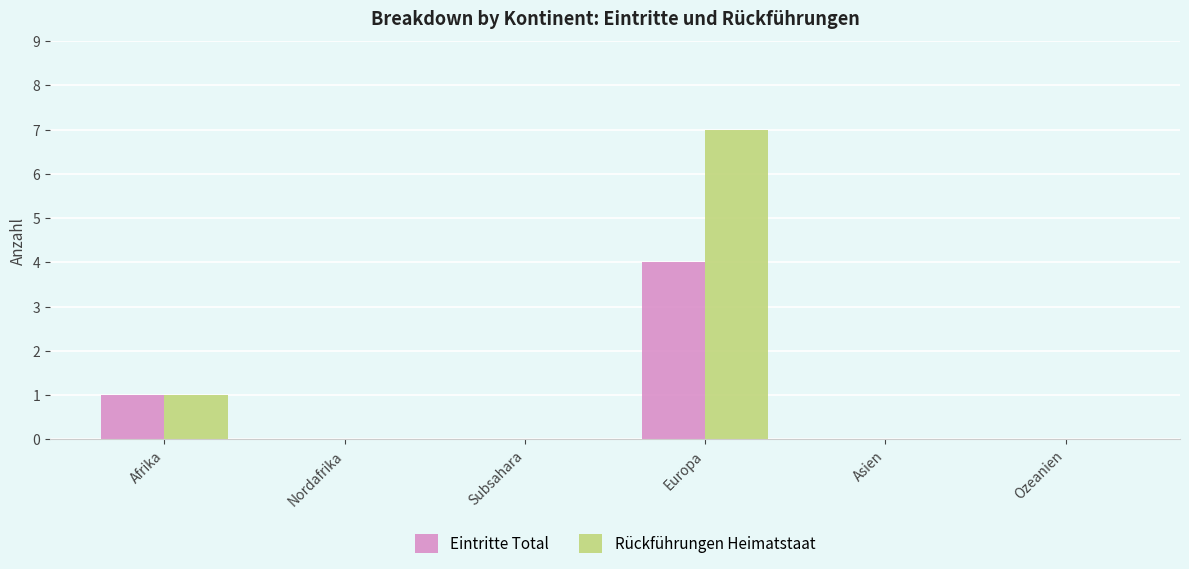

What is the maximum value shown in the chart?

7